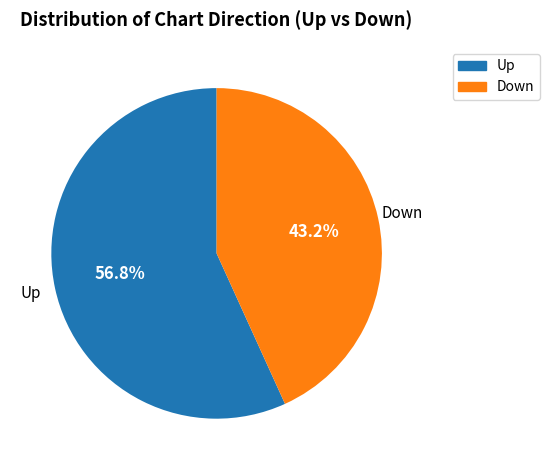

Does any single category account for the majority?

Yes